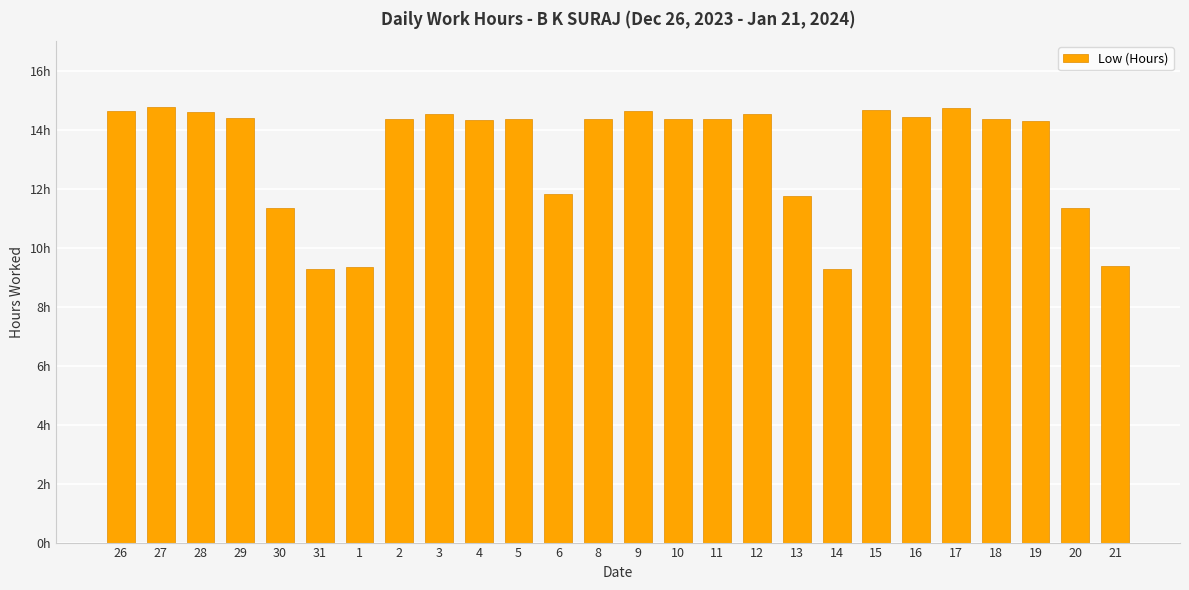

What position from the left is 26?

1